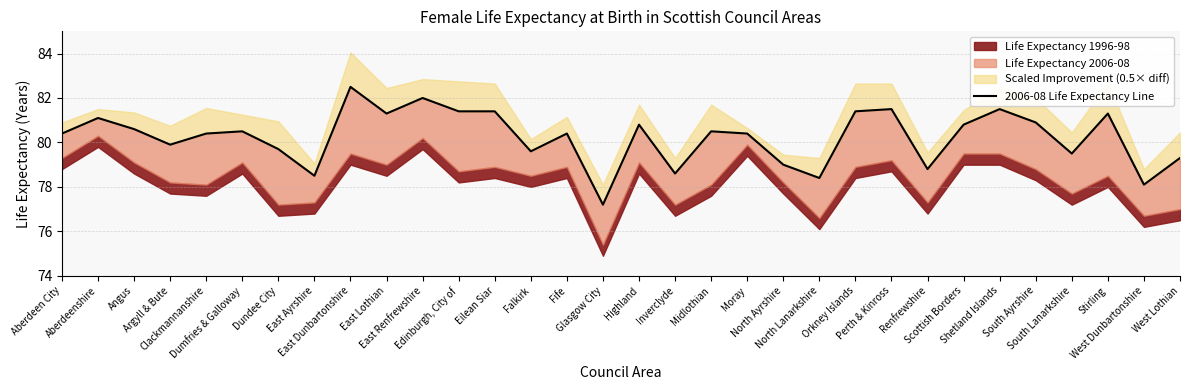

Approximately how many times larger is the value at East Ayrshire compared to East Lothian?

1.0